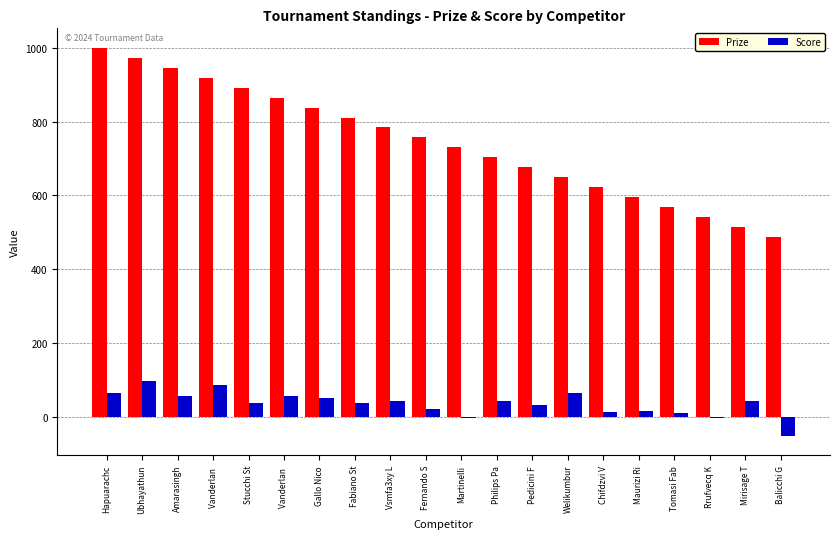

What are all the series names shown in the legend?

Prize, Score